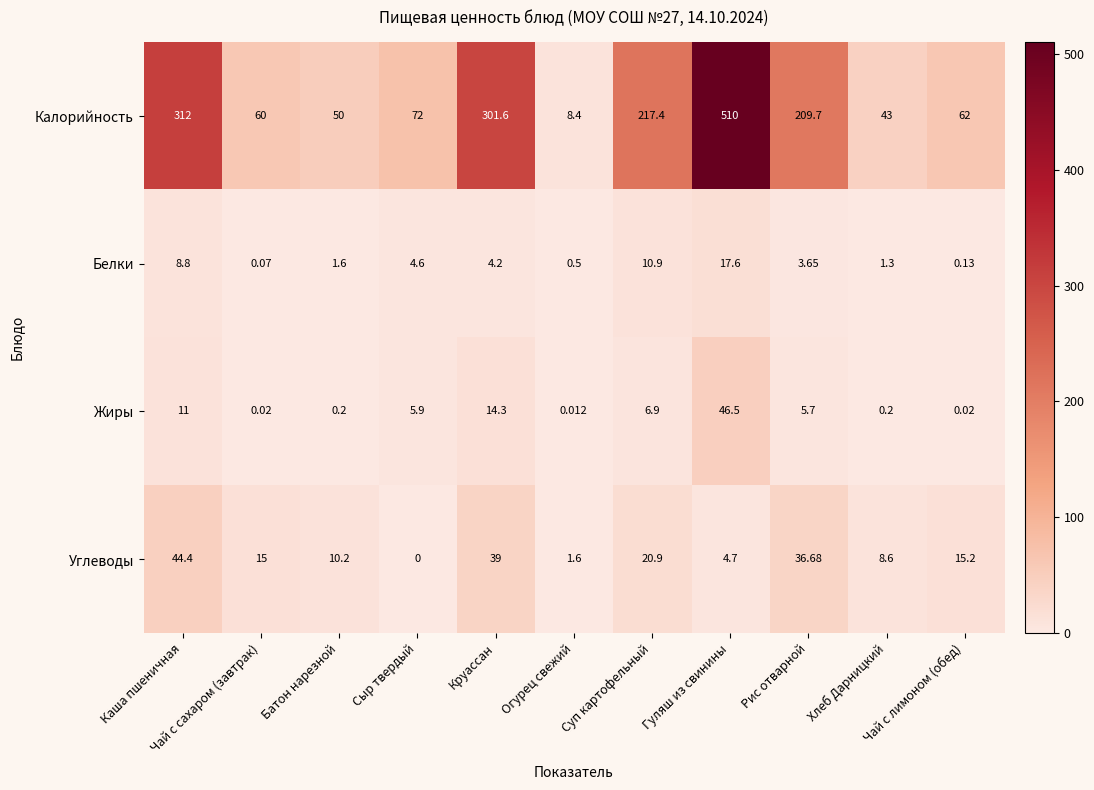

At which label does Жиры reach its peak?

Гуляш из свинины